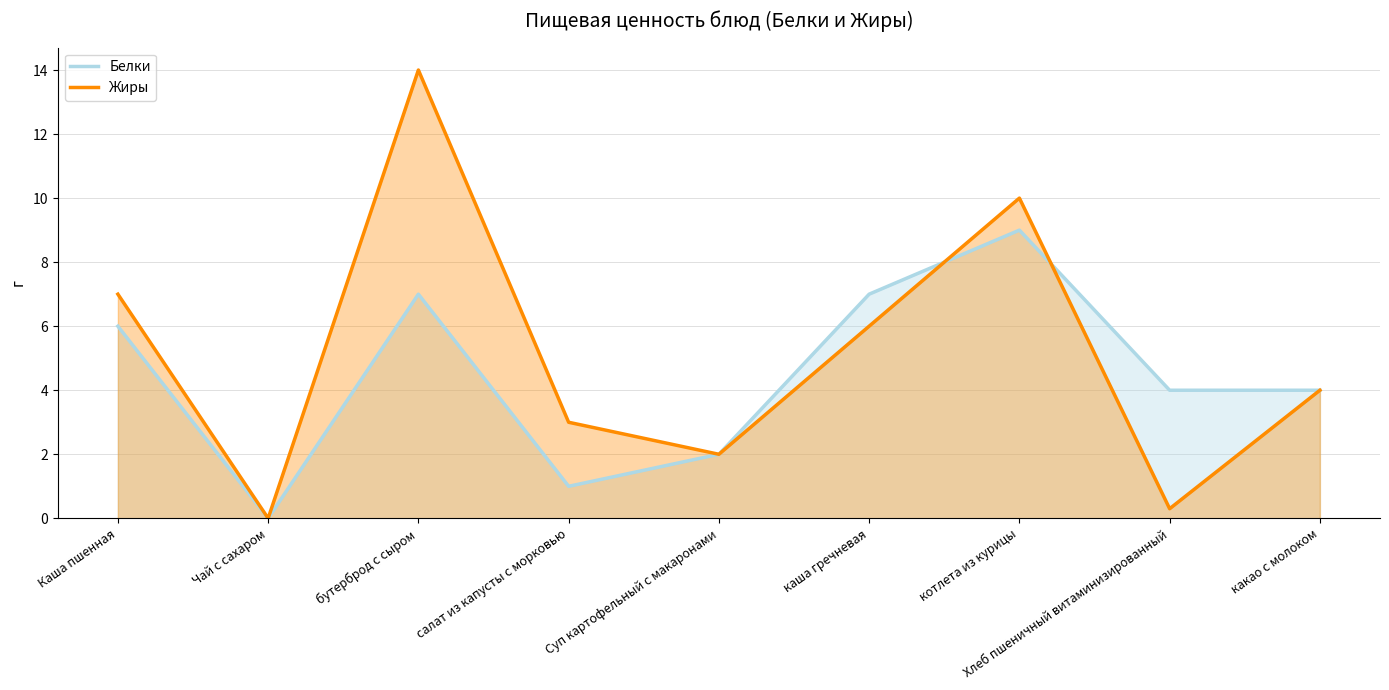

List the series in order of their overall mean, lowest first.

Белки, Жиры